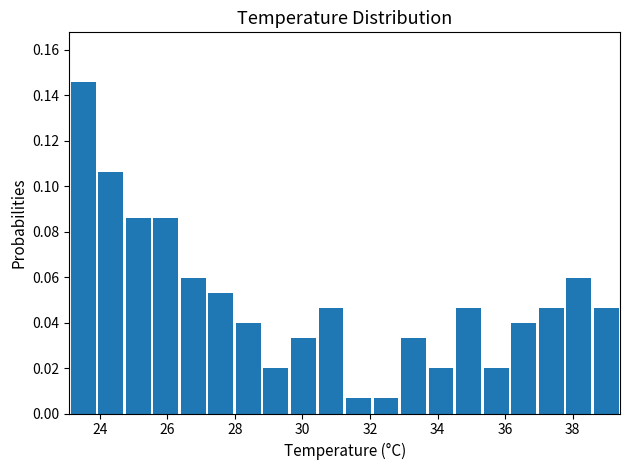

Which range on the x-axis has the tallest bar?

23.2 to 24.0